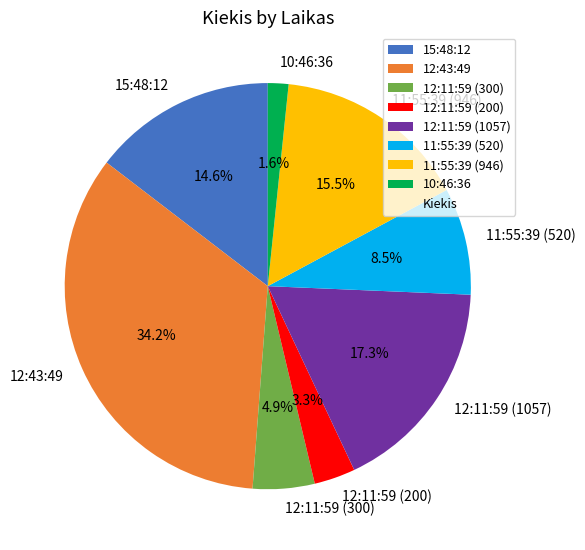

Is it true that 11:55:39 (946) is 21% of the pie?

False